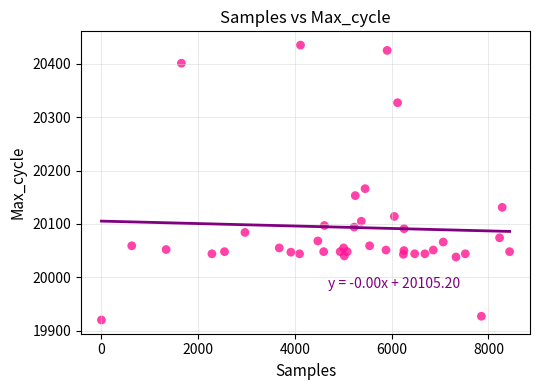

What is the range of Y values (max minus min)?

515